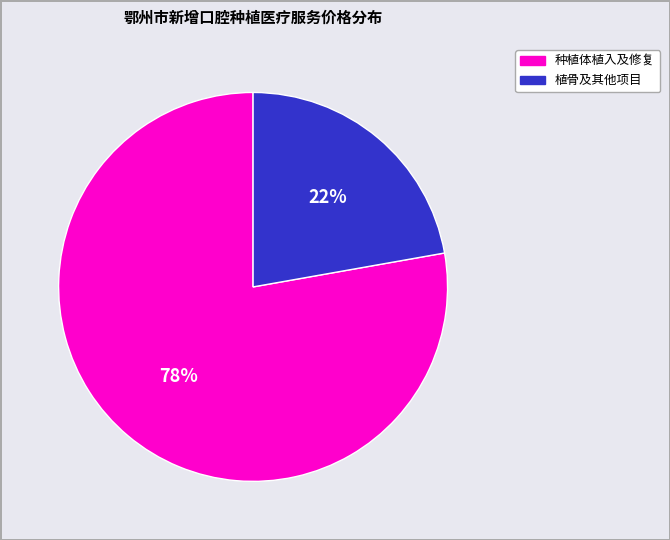

To the nearest percent, what is the average slice percentage?

50%